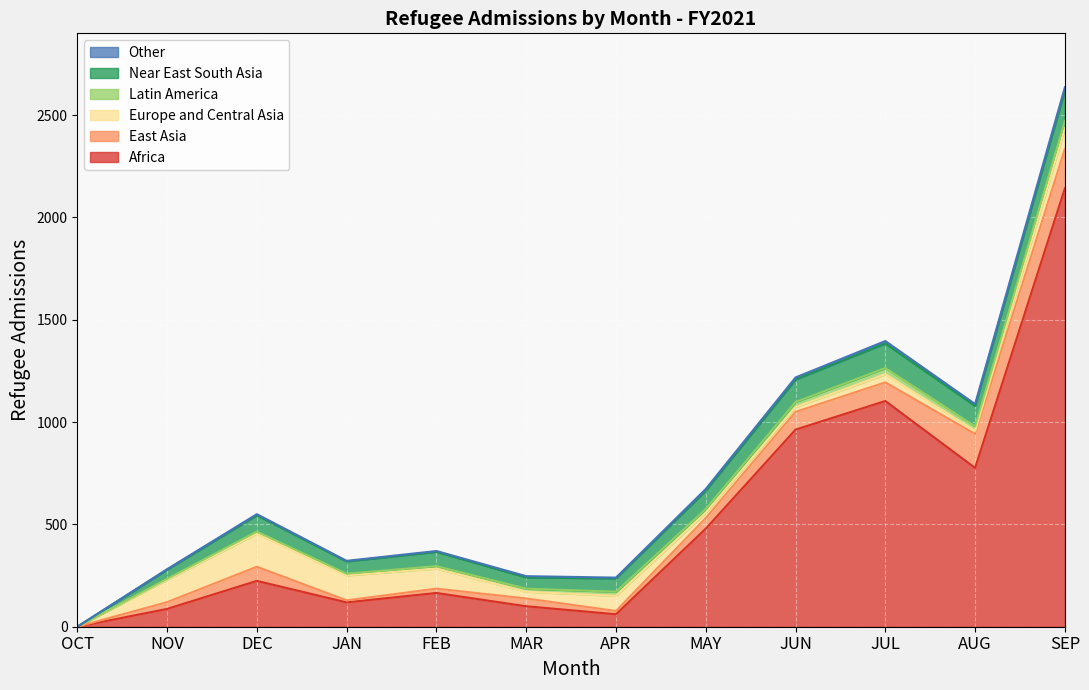

How many lines are shown in the chart?

6